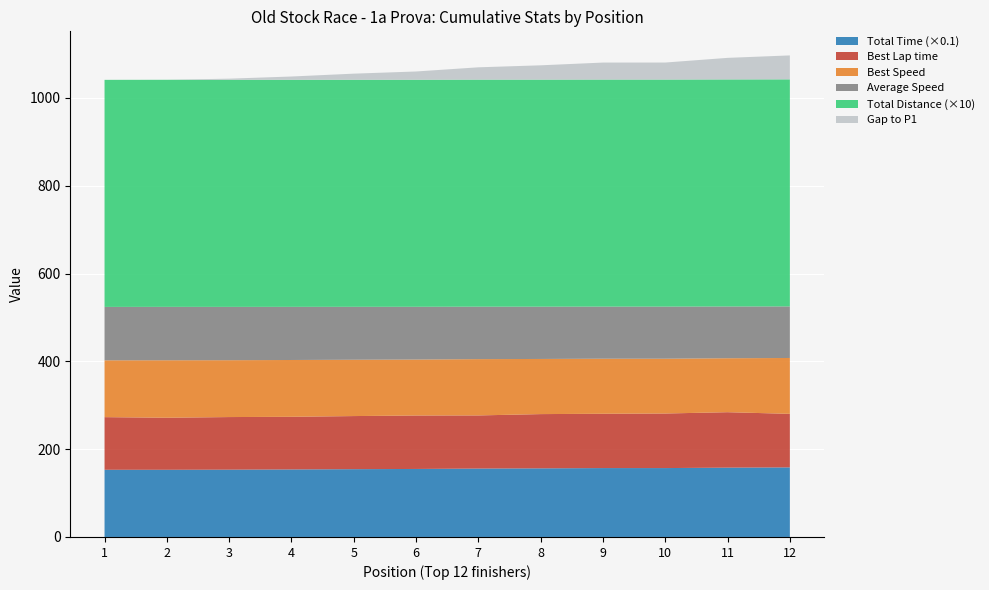

Reading right to left, transcribe all the data shown in this chart.

Total Time: 1584.7	1579.3	1569.0	1568.9	1562.8	1558.2	1549.0	1544.1	1537.7	1532.8	1530.3	1530.2
Best Lap time: 121.9	126.2	124.3	123.7	123.5	121.0	121.7	120.9	119.9	119.8	118.5	119.9
Best Speed: 127.2	122.9	124.8	125.4	125.6	128.2	127.4	128.3	129.3	129.5	130.9	129.4
Average Speed: 117.5	117.9	118.6	118.7	119.1	119.5	120.2	120.6	121.1	121.4	121.6	121.7
Total Distance: 51.7	51.7	51.7	51.7	51.7	51.7	51.7	51.7	51.7	51.7	51.7	51.7
Gap to P1: 54.5	49.1	38.8	38.7	32.6	28.0	18.8	13.9	7.5	2.7	0.1	0.0